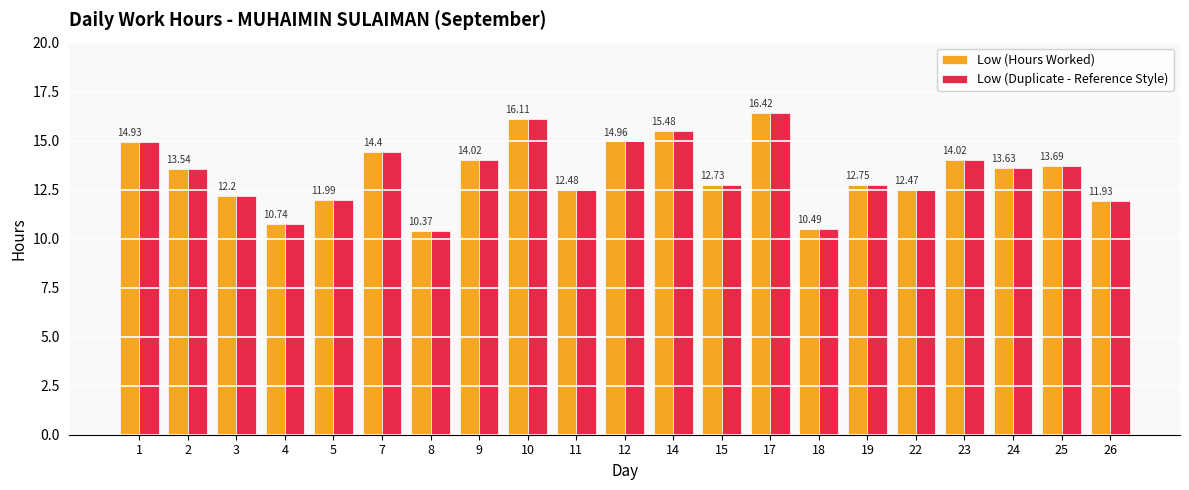

At how many categories does at least one series exceed 12?

16